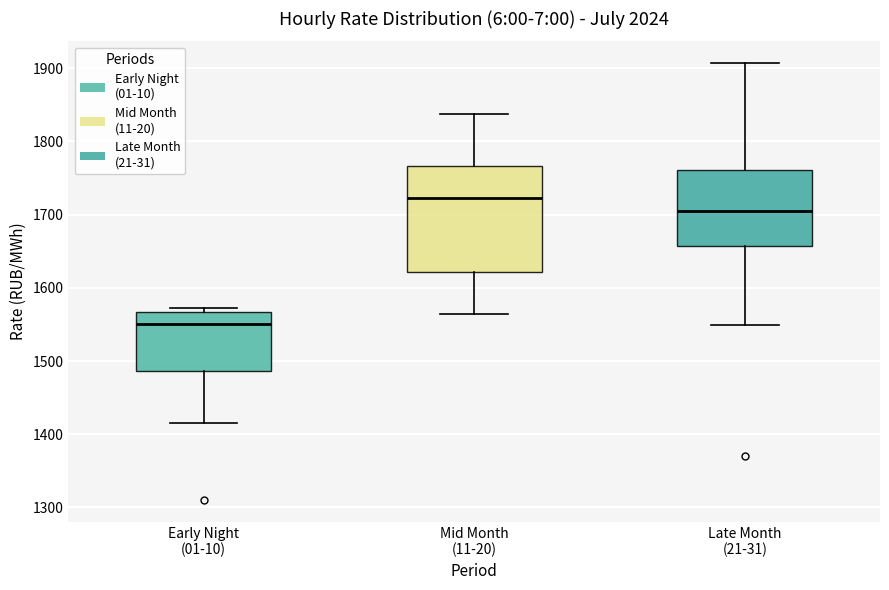

Reading left to right, transcribe this box plot: for each box, give where its median line is, the range the box spans, and where its two whiskers end, as read against the y-axis. The values are not printed on the chart, so give them approximately, as read against the axis.

Early Night (01-10): median 1550, box 1490 to 1570, whiskers 1420 to 1570 (just above the box's upper edge)
Mid Month (11-20): median 1720, box 1620 to 1770, whiskers 1560 to 1840
Late Month (21-31): median 1710, box 1660 to 1760, whiskers 1550 to 1910